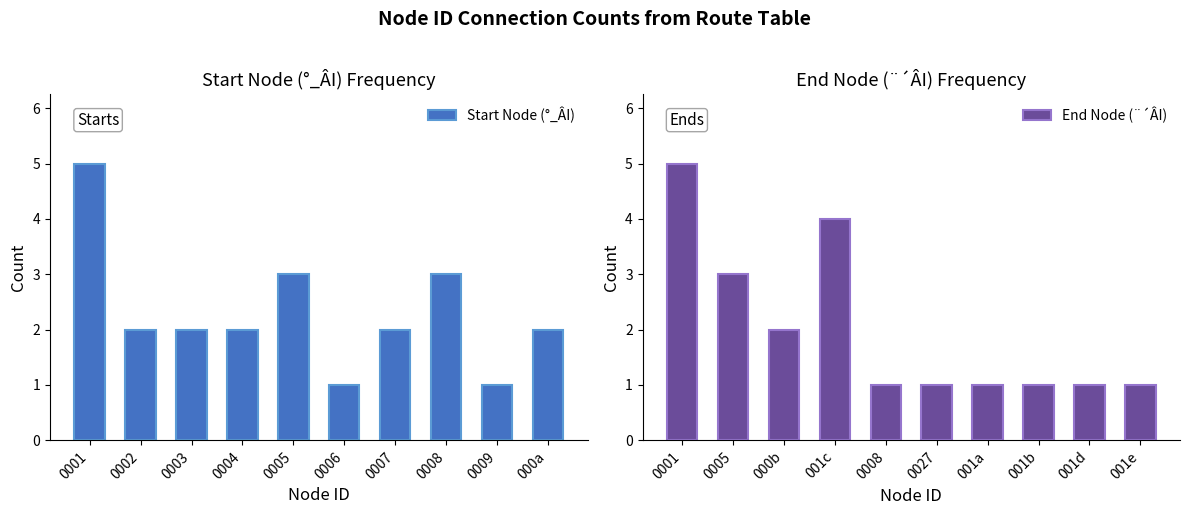

The Start Node (°_ÂI) series shows 3 at 0008. True or false?

True